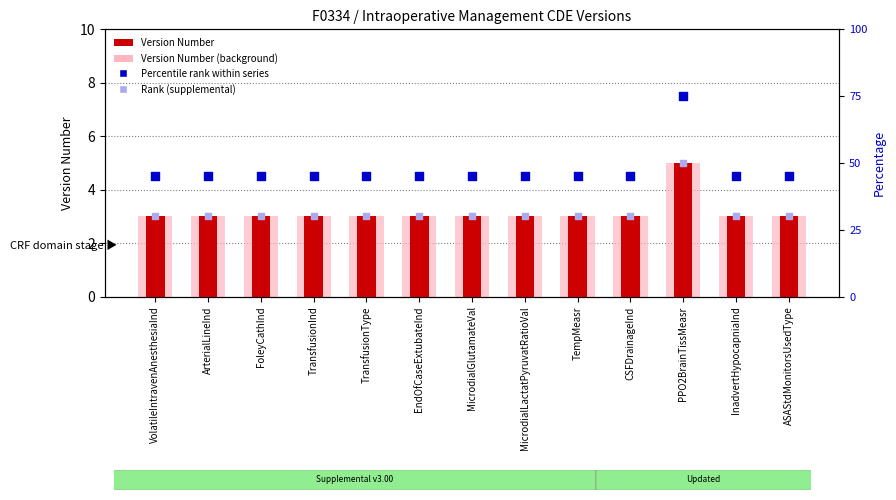

At which category is the sum across all series the highest?

PPO2BrainTissMeasr